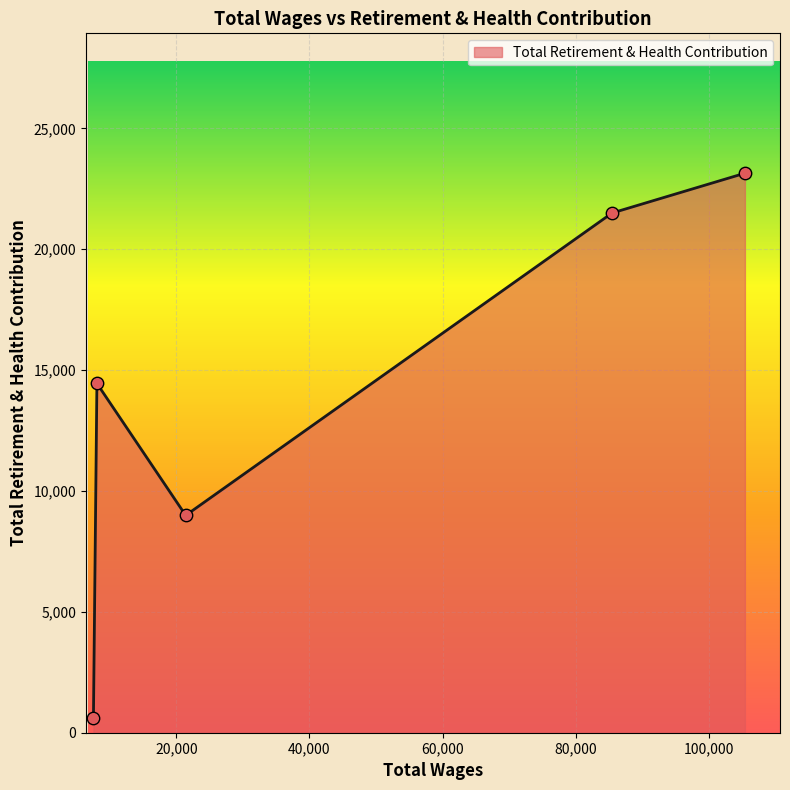

What is the minimum value shown in the chart?

623